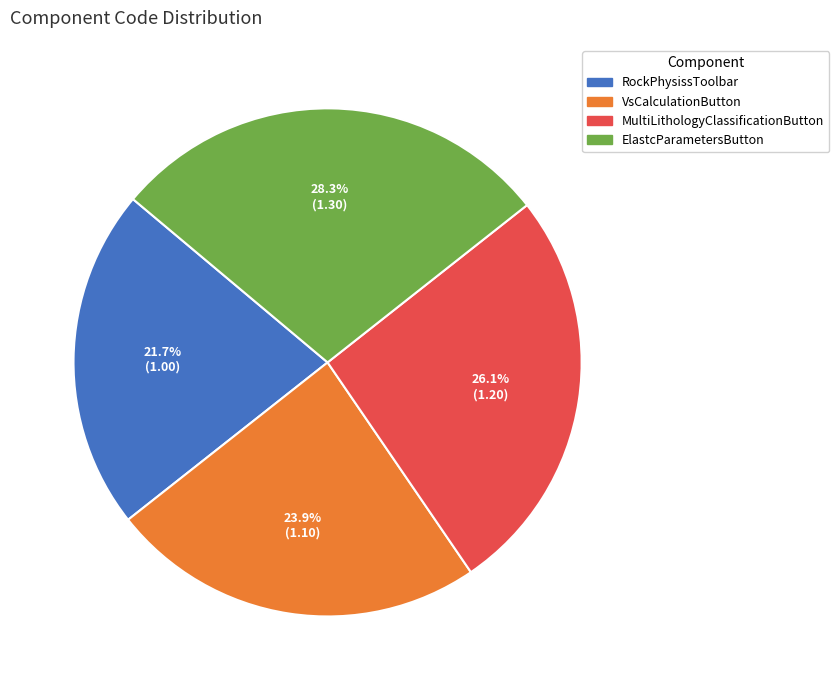

What is the total percentage of RockPhysissToolbar and ElastcParametersButton?

50.0%